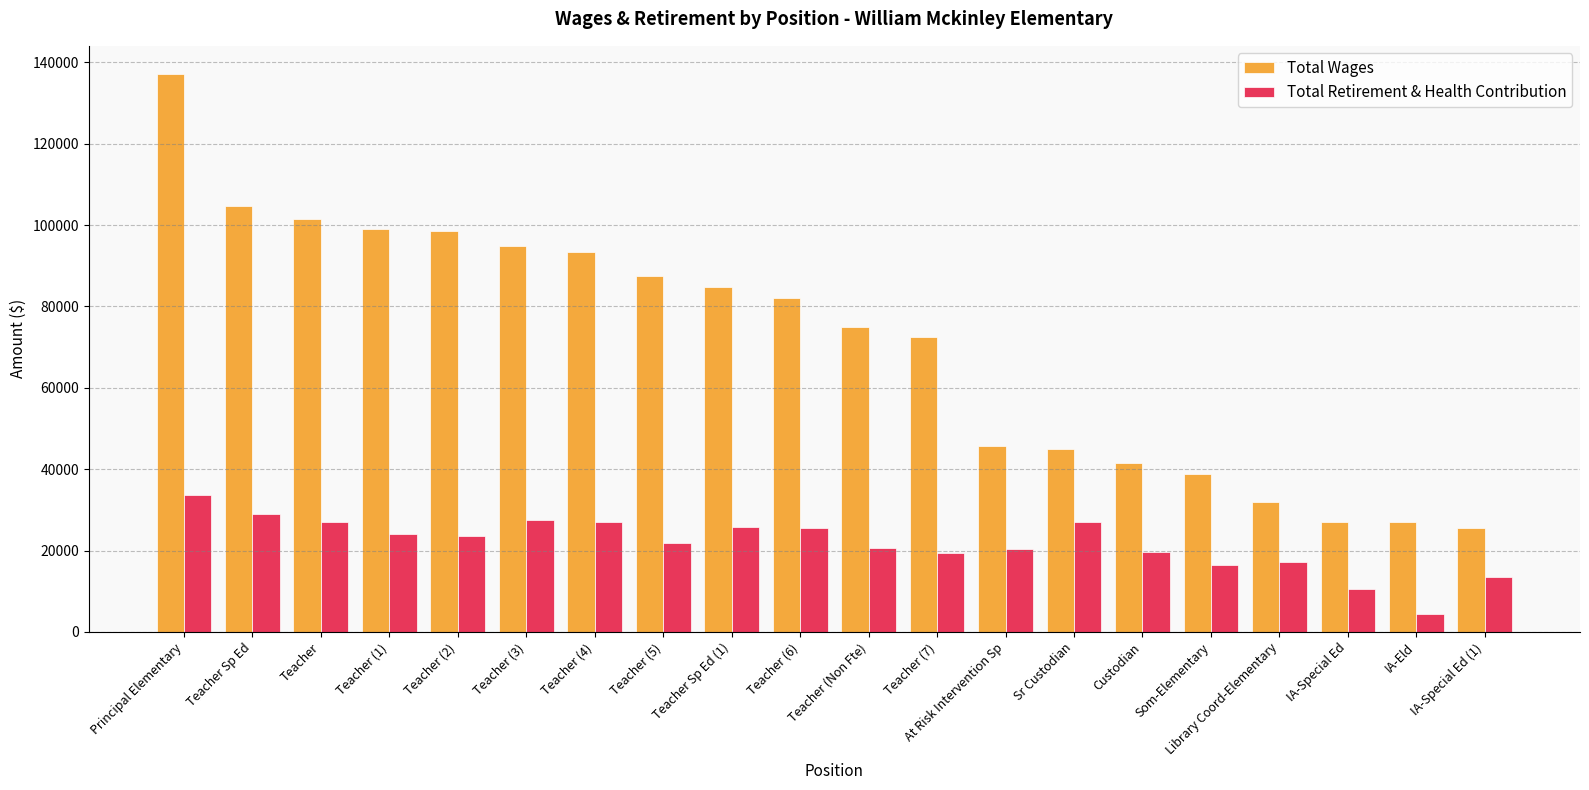

What is the difference between the maximum and minimum values in the Total Retirement & Health Contribution series?

29433